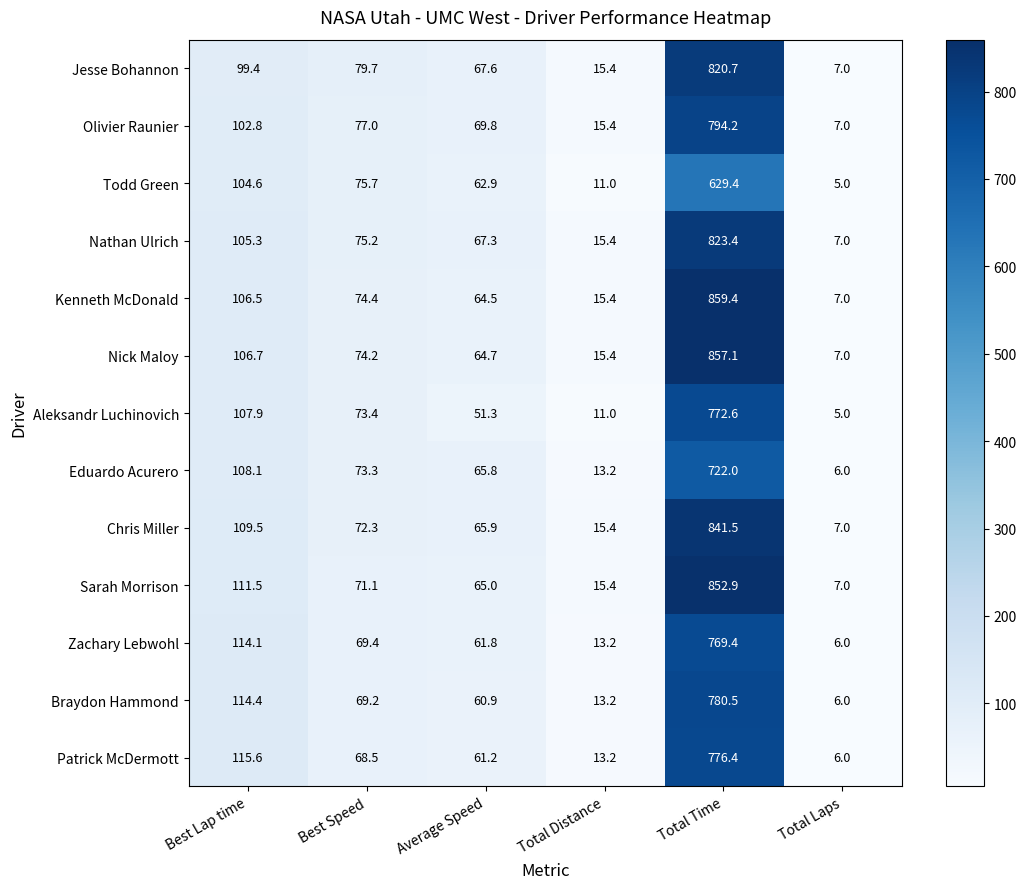

At which category does the chart reach its minimum across all series?

Total Laps